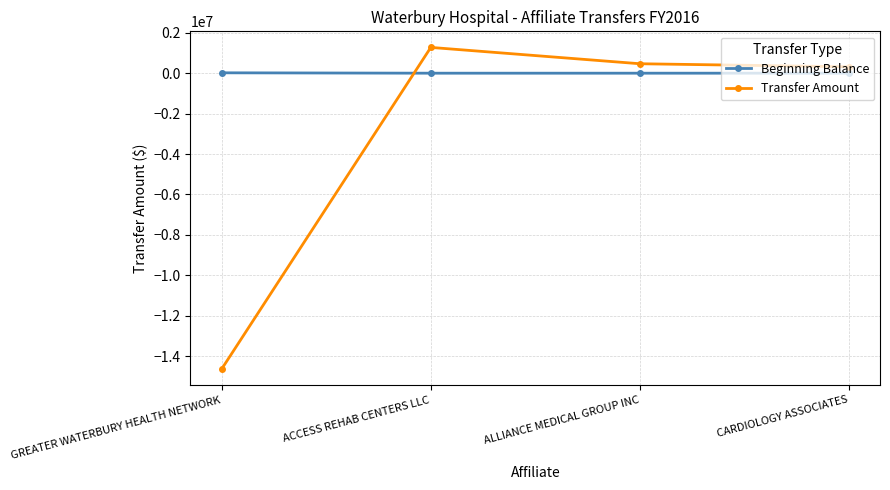

True or false: Transfer Amount has more than 1 points higher than both neighbors.

False